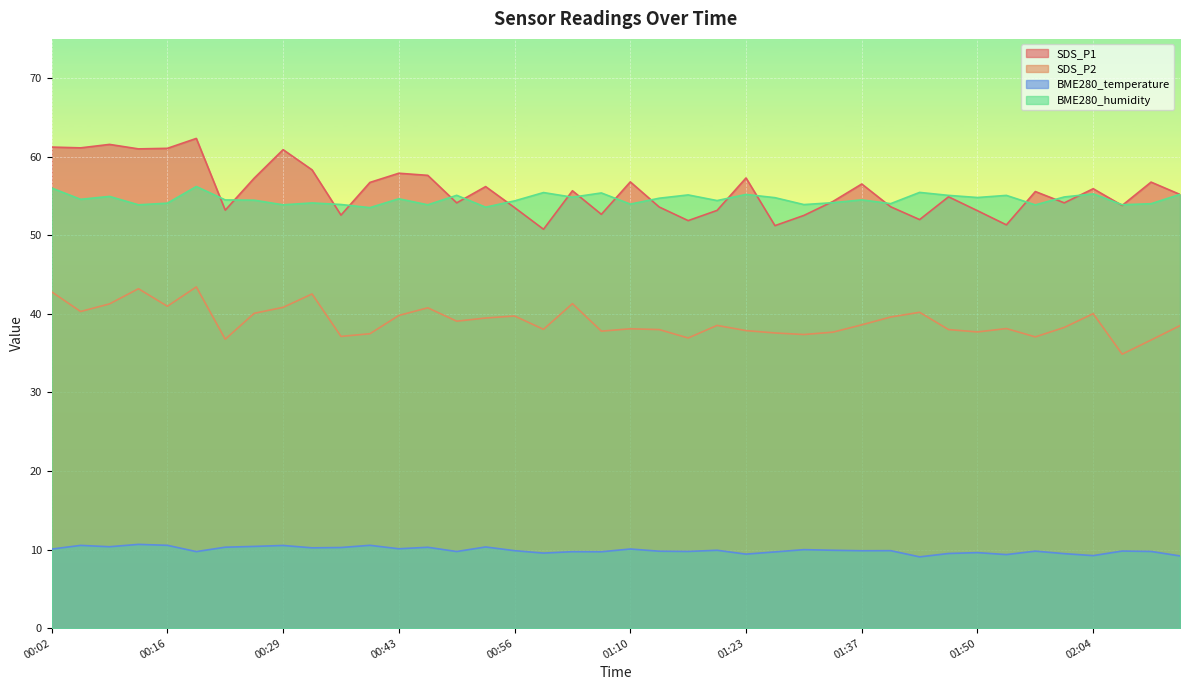

How many lines are shown in the chart?

4